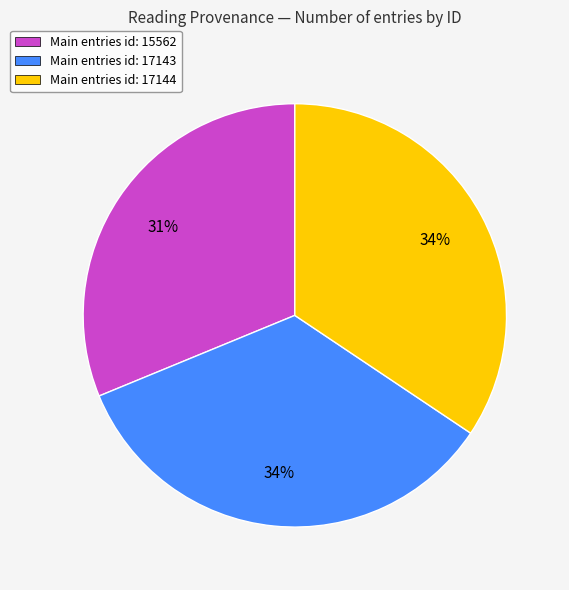

To the nearest percent, what is the average slice percentage?

33%